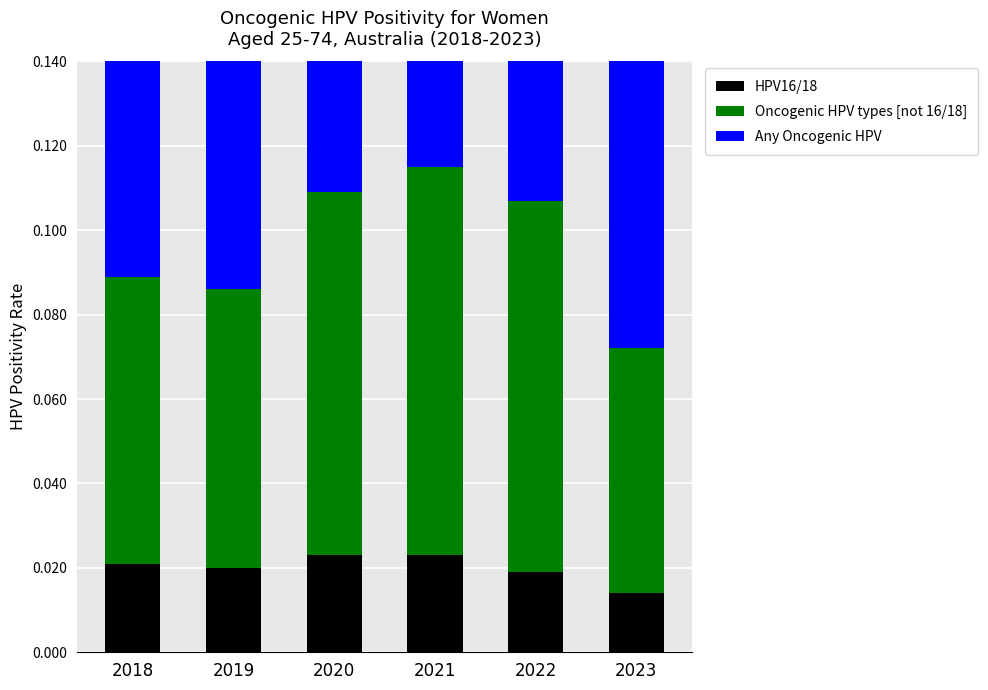

What is the total value across all series at 2018?

0.2